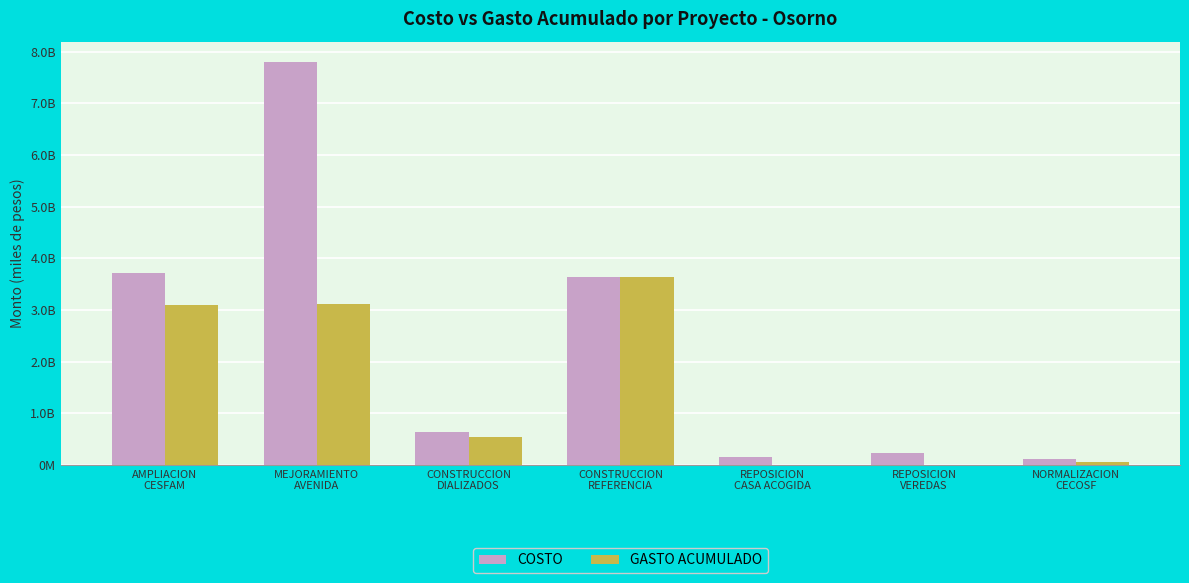

What position from the right is MEJORAMIENTO
AVENIDA?

6